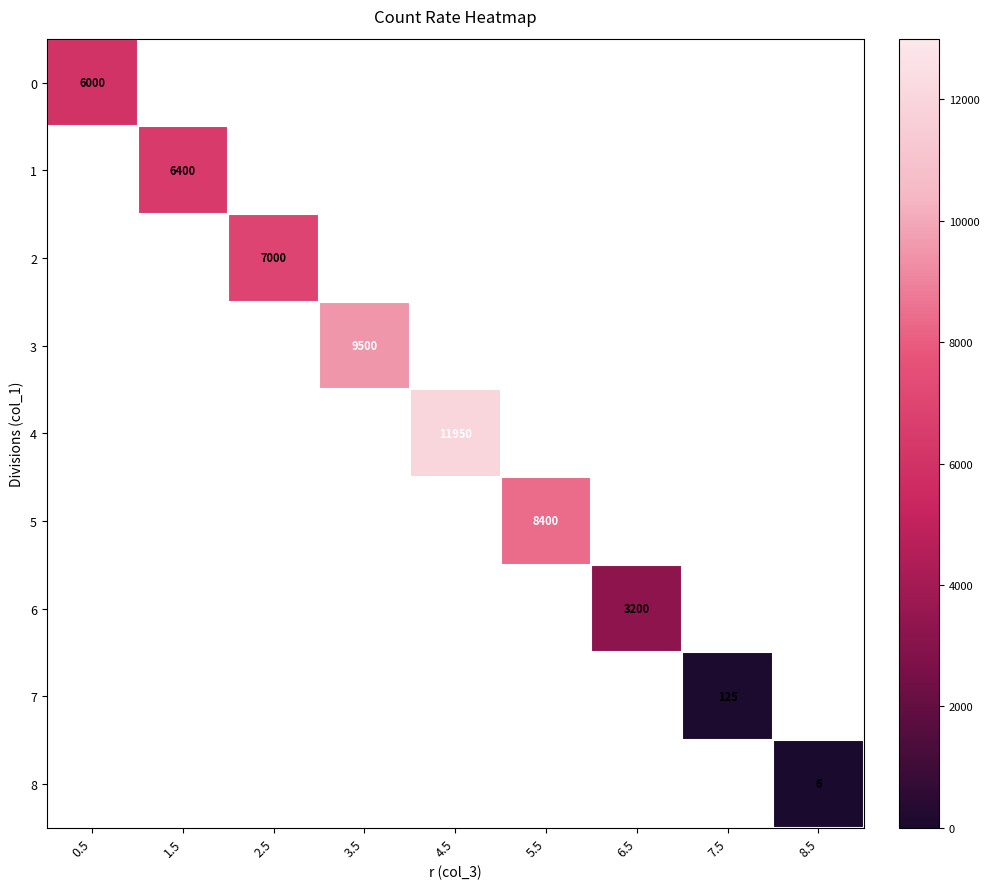

The 3 series shows 9500 at 3.5. True or false?

True